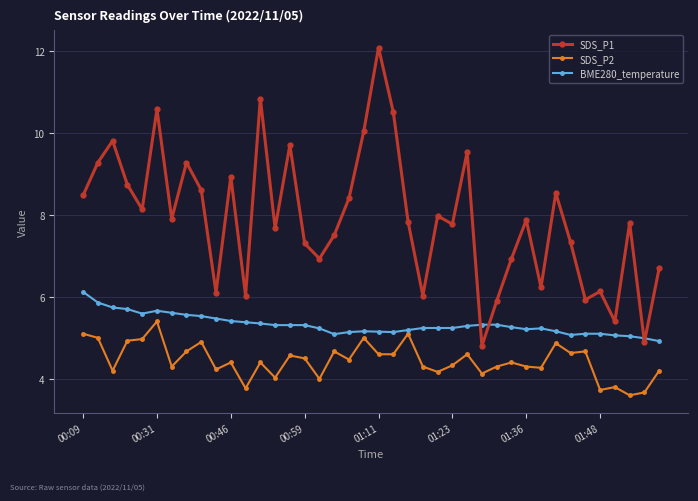

True or false: SDS_P2 and SDS_P1 cross at least once.

False